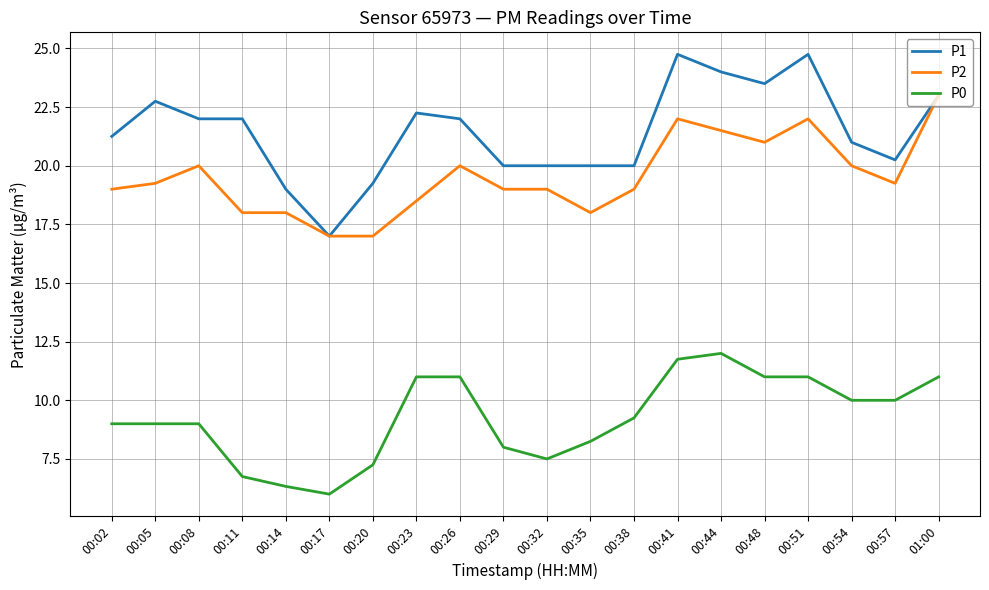

Is the value of P1 at 00:29 greater than the value of P0 at 00:44?

Yes